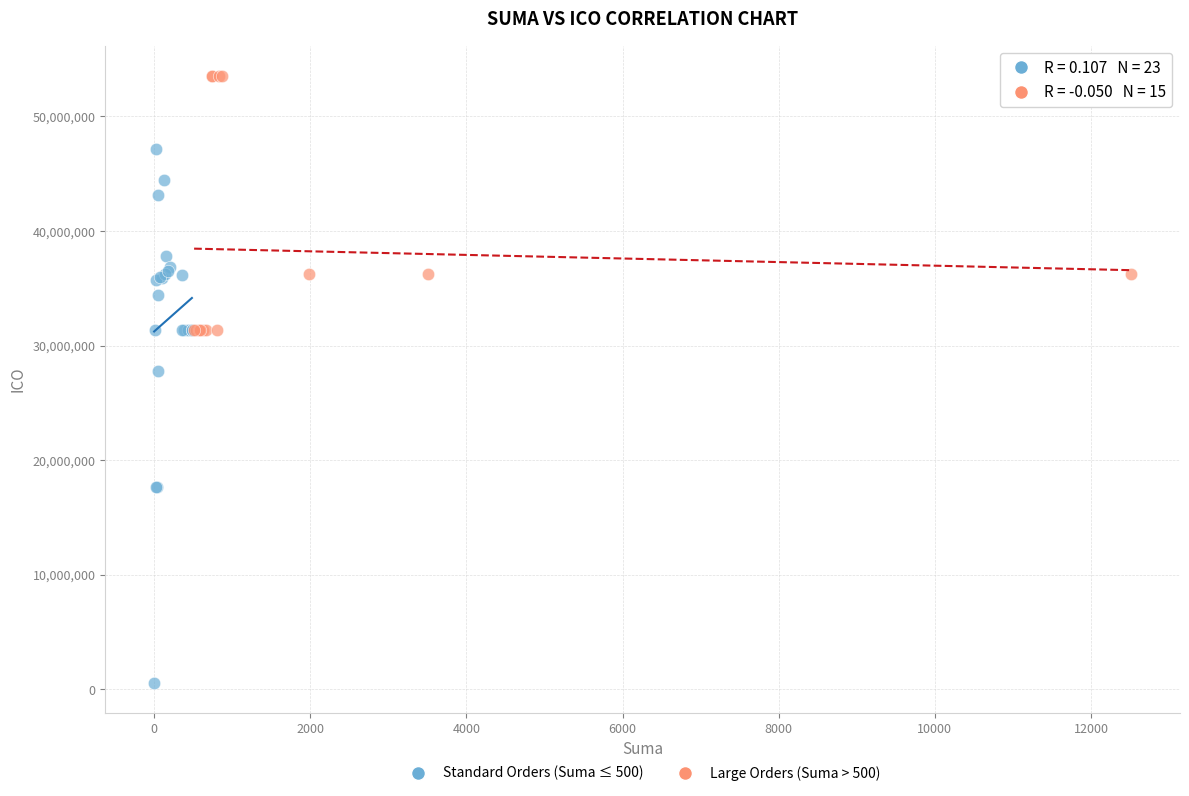

What are all the series names shown in the legend?

Standard Orders (Suma ≤ 500), Large Orders (Suma > 500)